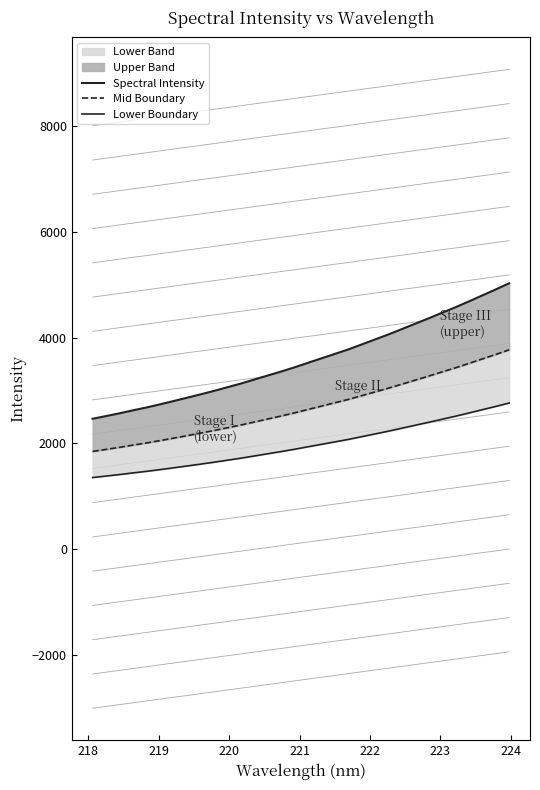

What is the average value of the Mid Boundary series?

2680.6